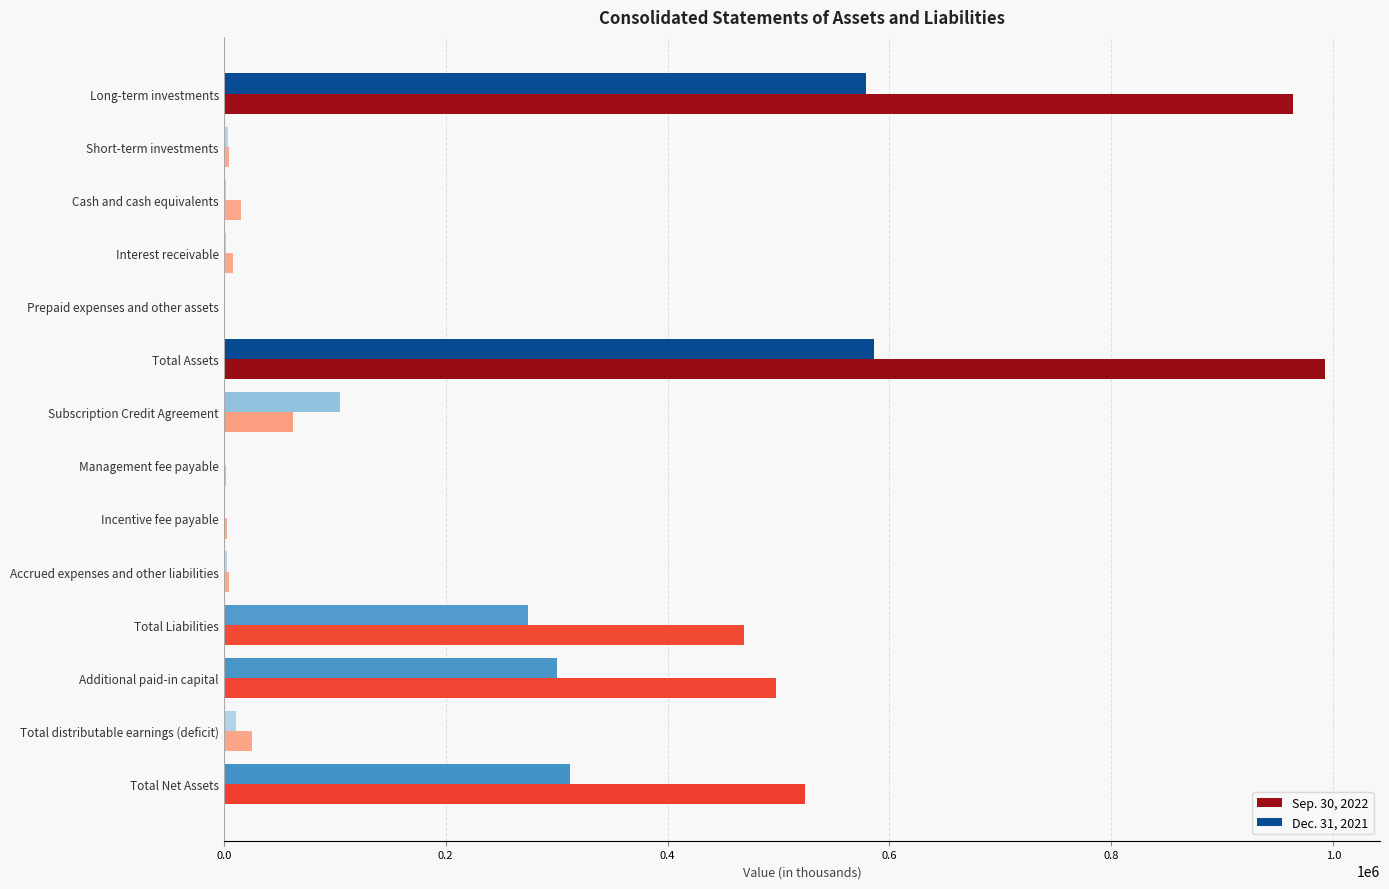

True or false: Sep. 30, 2022 has a value of 992446 at Total Assets.

True